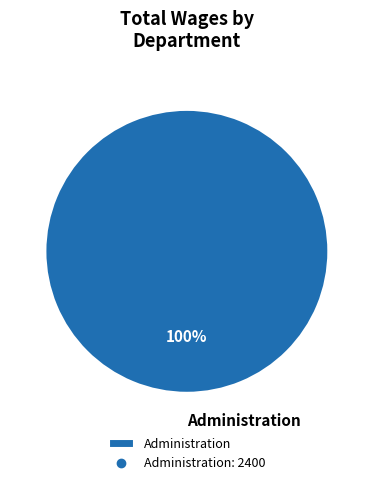

True or false: Administration accounts for 100% of the total.

True